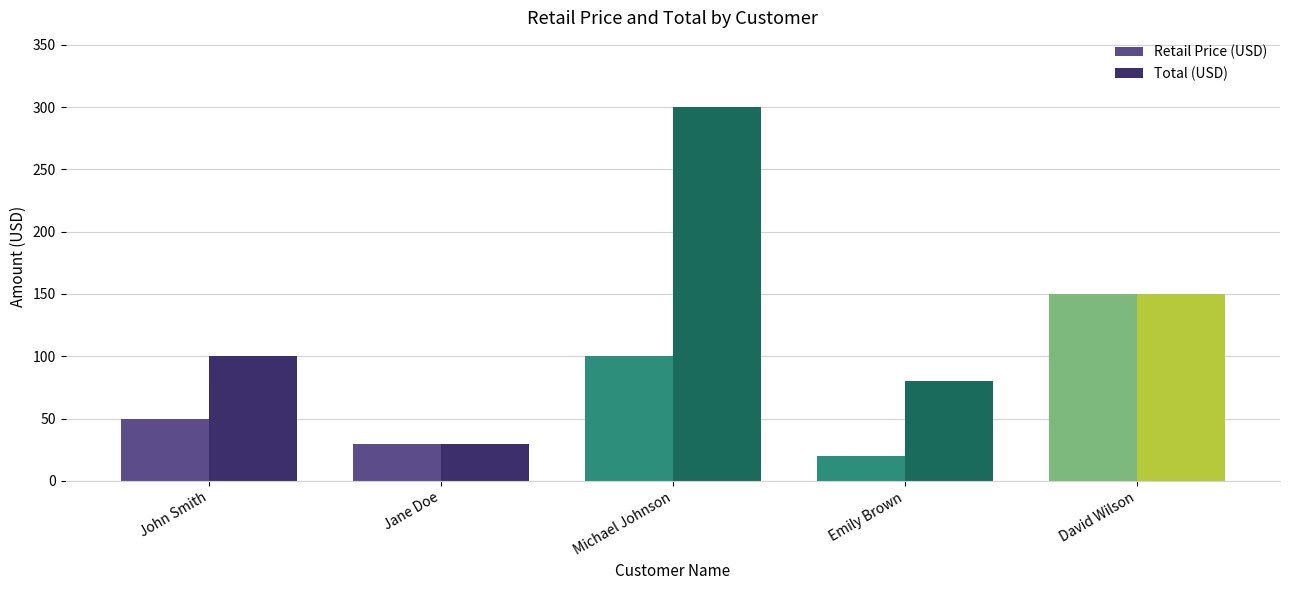

True or false: Retail Price (USD) has a value of 24.2 at Michael Johnson.

False